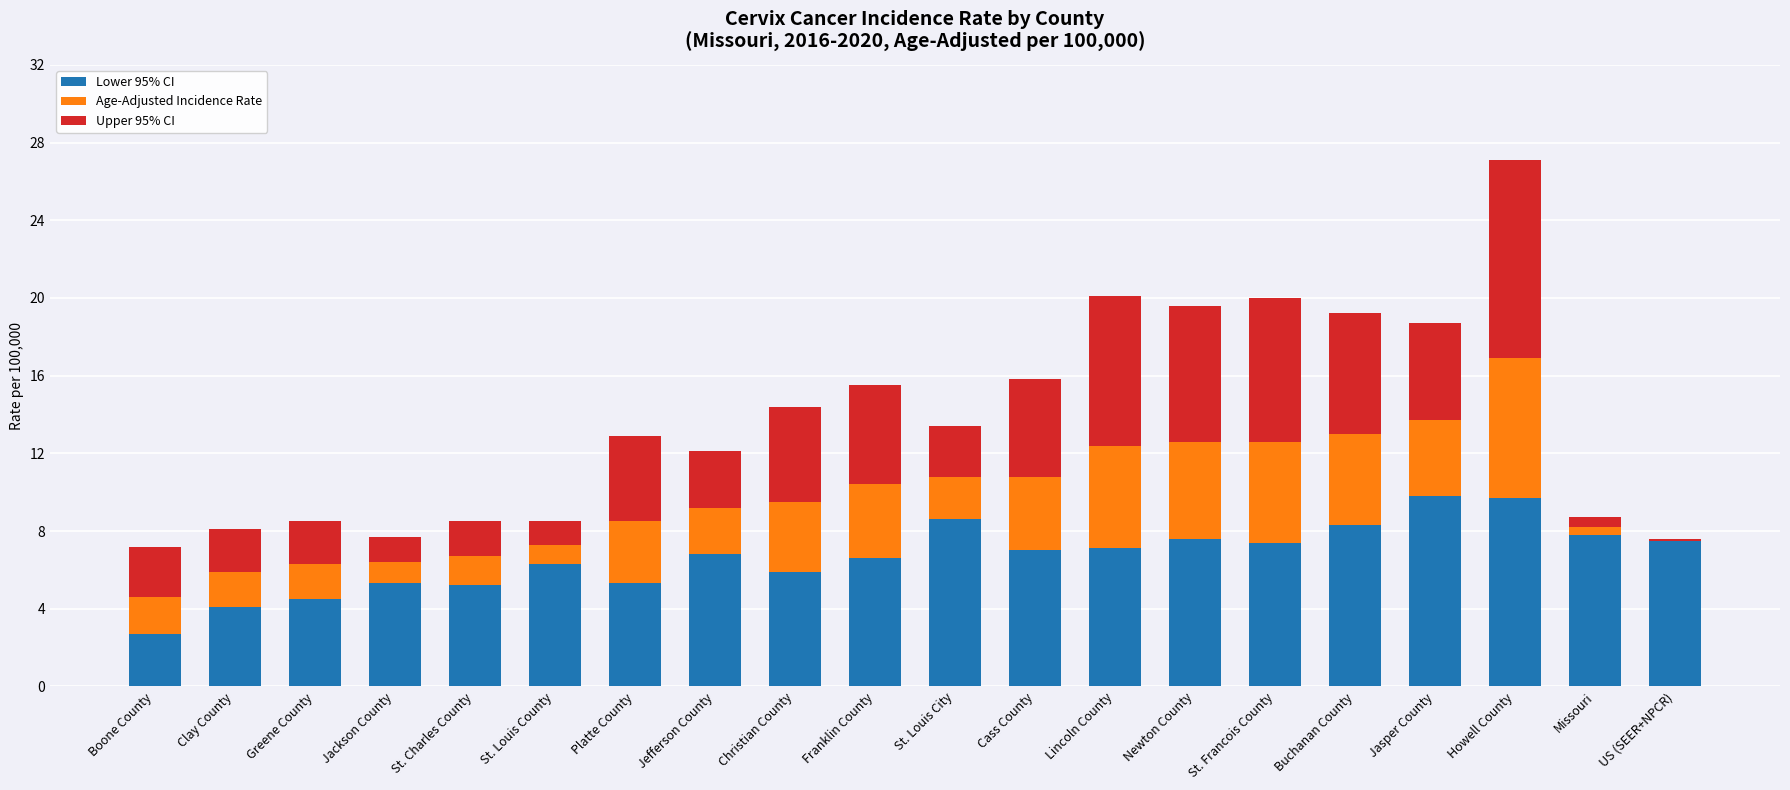

At which category is the sum across all series the highest?

Howell County